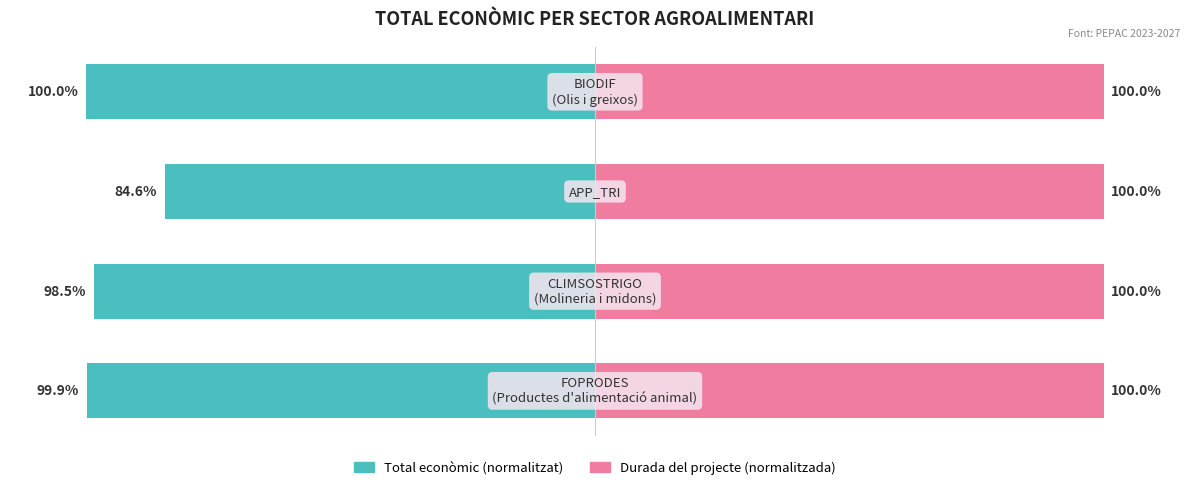

How many groups of bars are there?

4